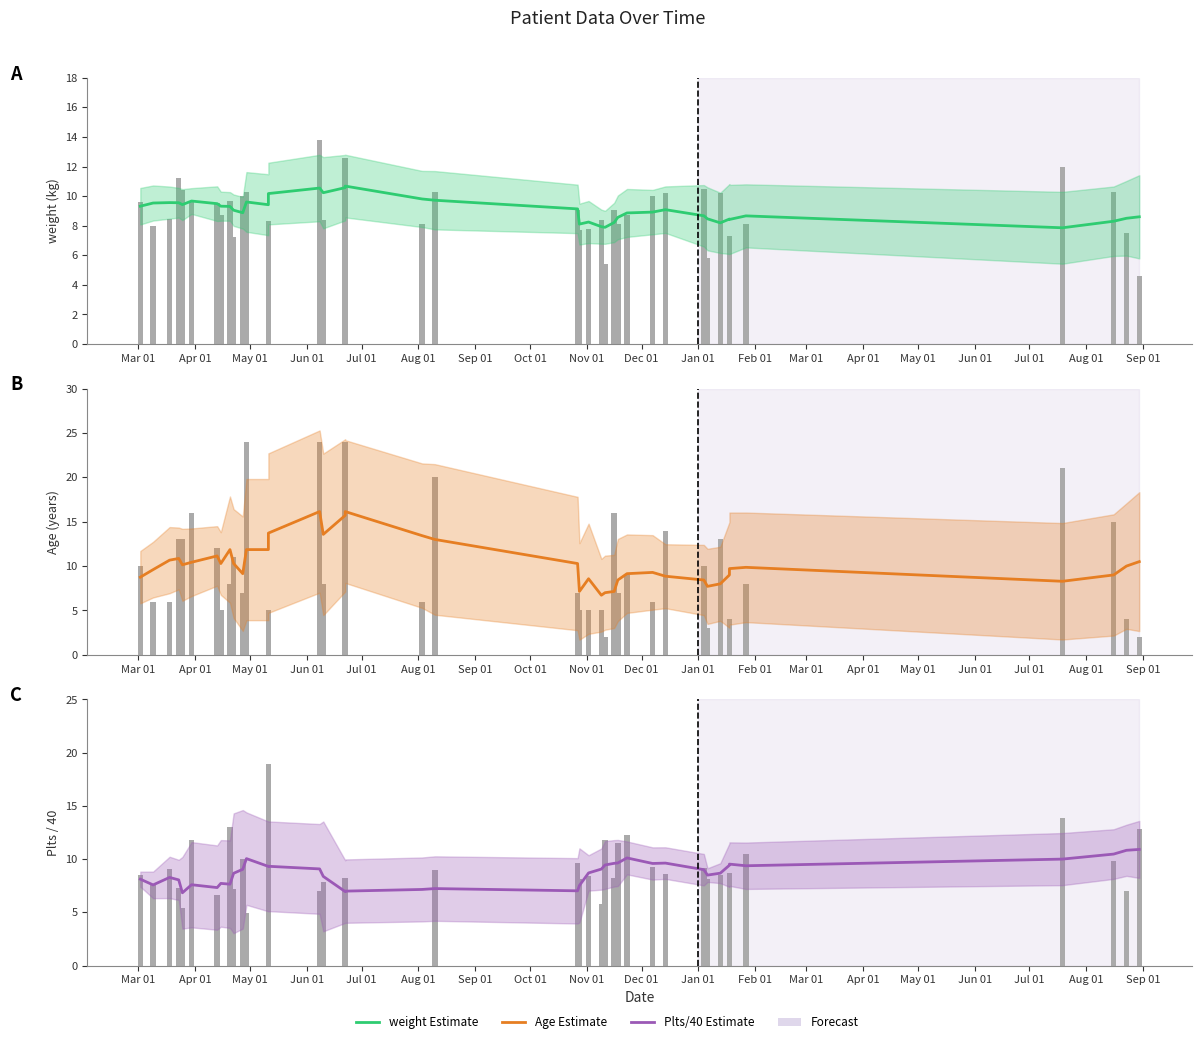

Which category has the lowest value across all series?

Jul 01